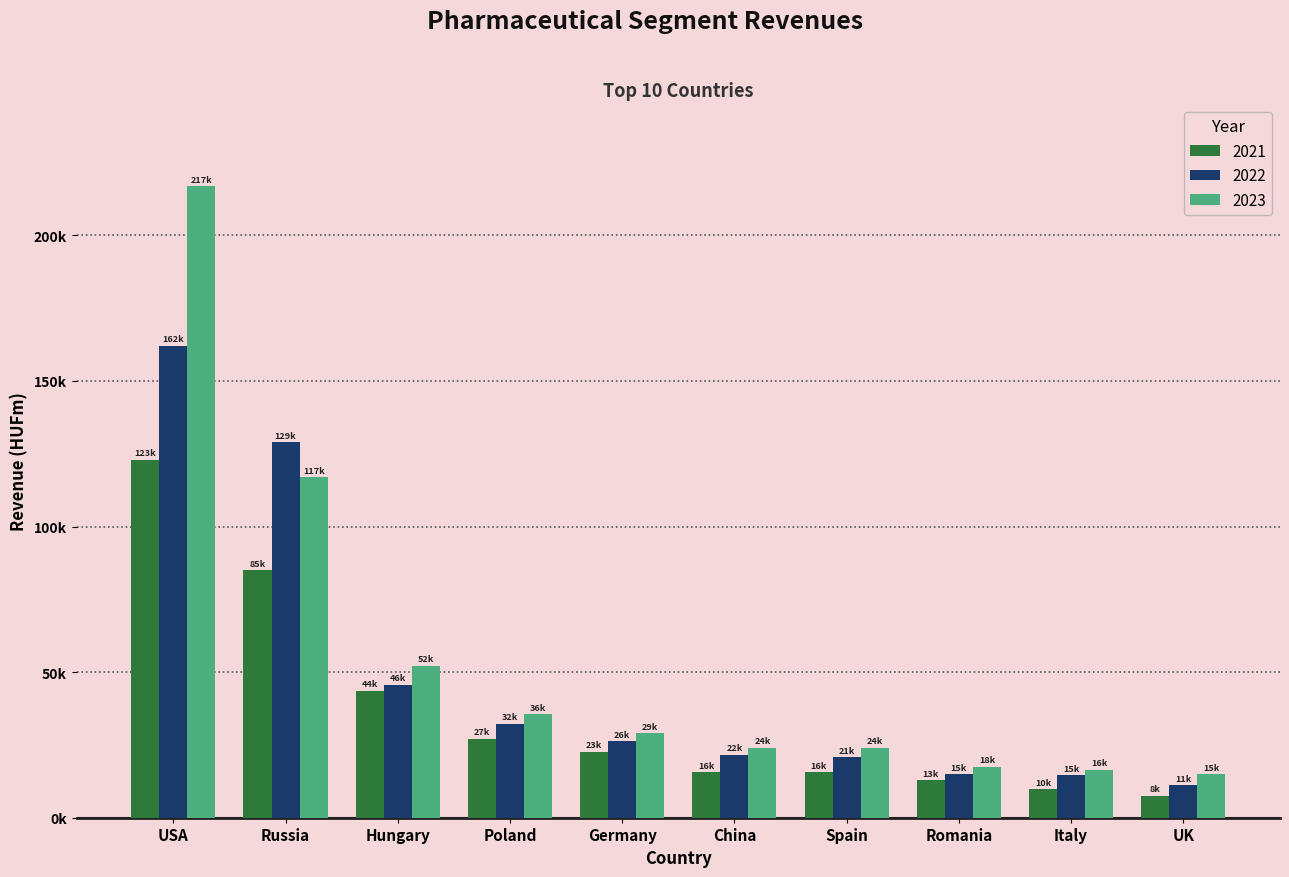

Which series has the largest total across all categories?

2023